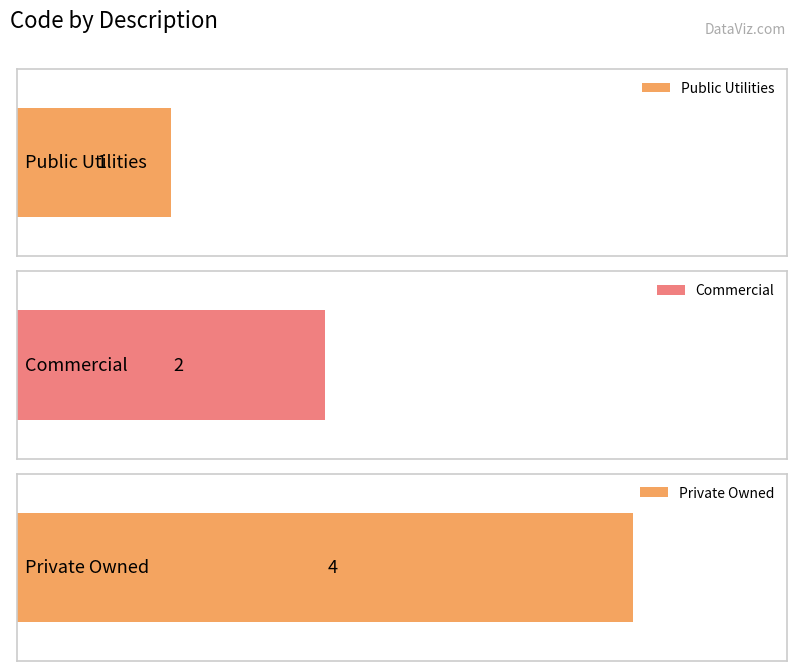

Reading right to left, list all the values displayed in this chart.

Private Owned=4	Commercial=2	Public Utilities=1